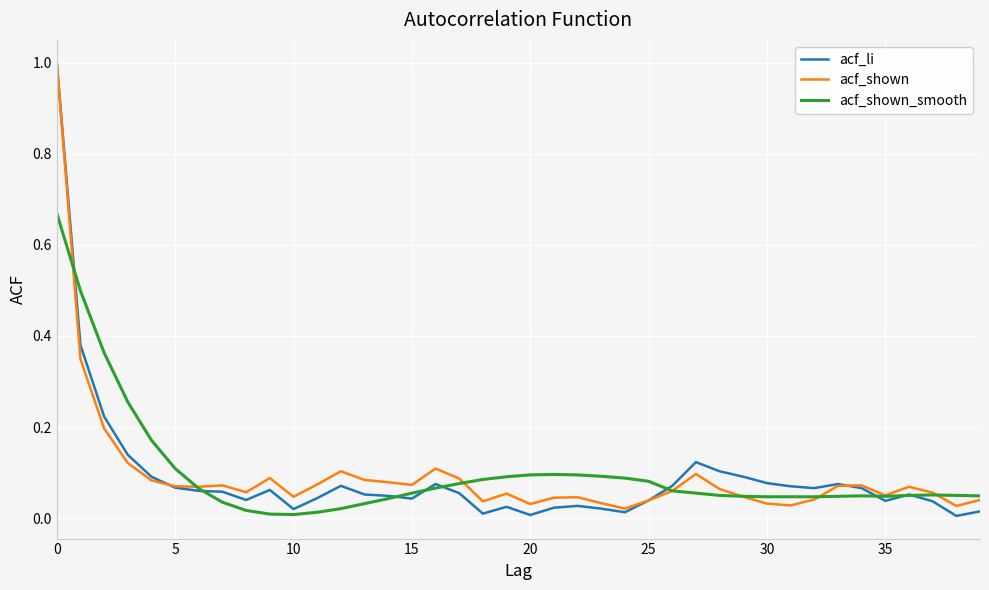

Which series has the widest spread of values?

acf_li